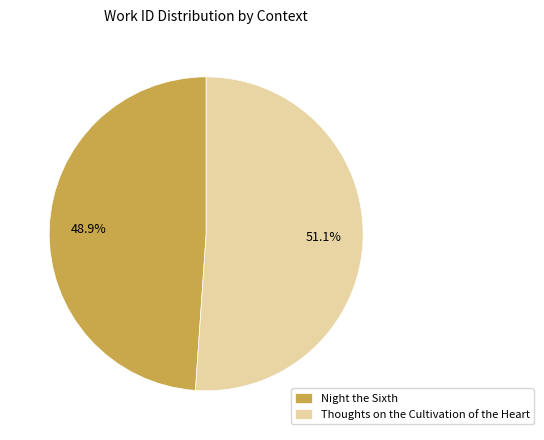

Rank the categories by value from lowest to highest.

Night the Sixth, Thoughts on the Cultivation of the Heart